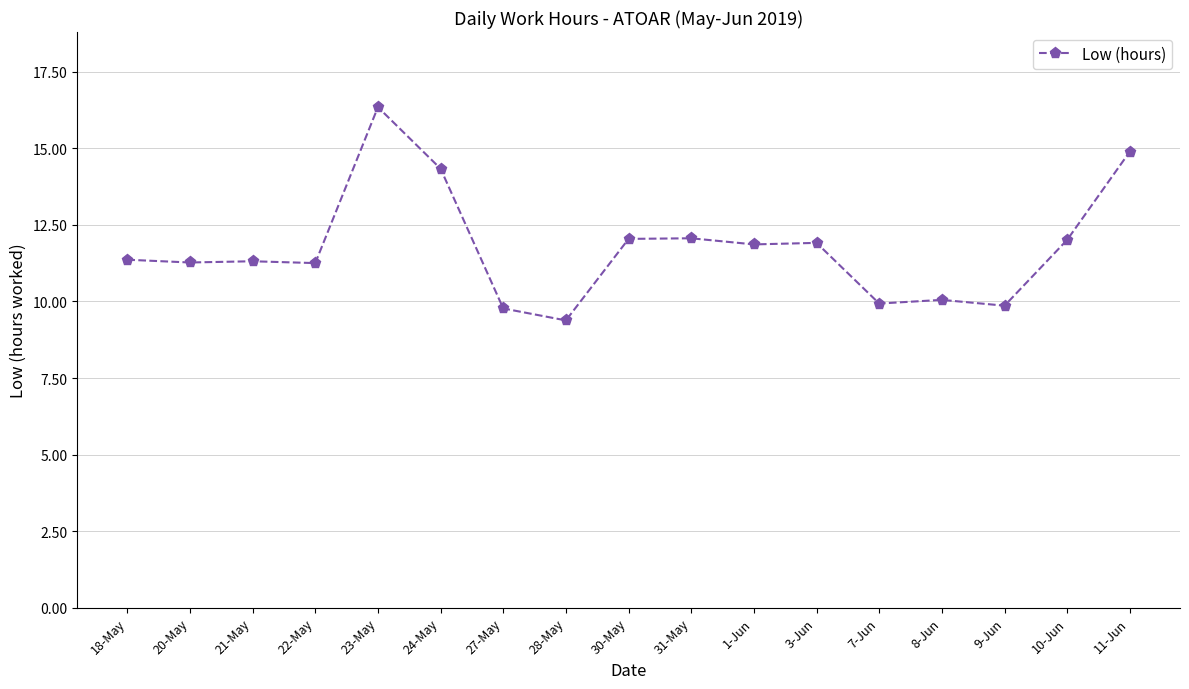

How many values are below 11?

5